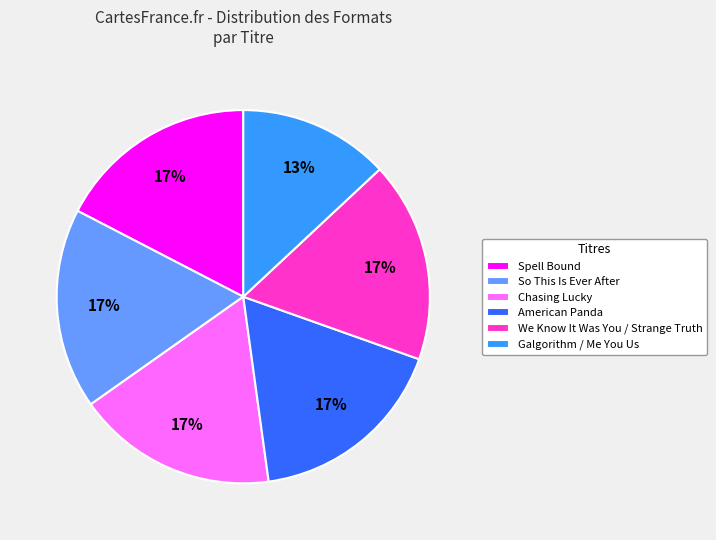

To the nearest percent, what portion does American Panda represent?

17%